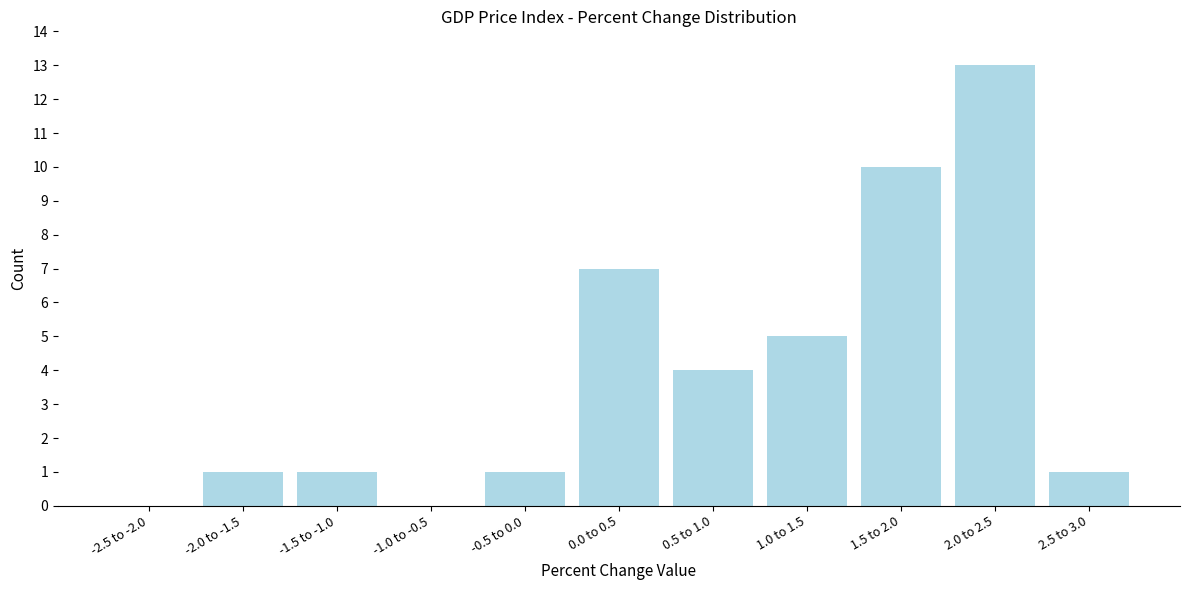

Reading right to left, list all the values displayed in this chart.

2.5 to 3.0=1	2.0 to 2.5=13	1.5 to 2.0=10	1.0 to 1.5=5	0.5 to 1.0=4	0.0 to 0.5=7	-0.5 to 0.0=1	-1.0 to -0.5=0	-1.5 to -1.0=1	-2.0 to -1.5=1	-2.5 to -2.0=0